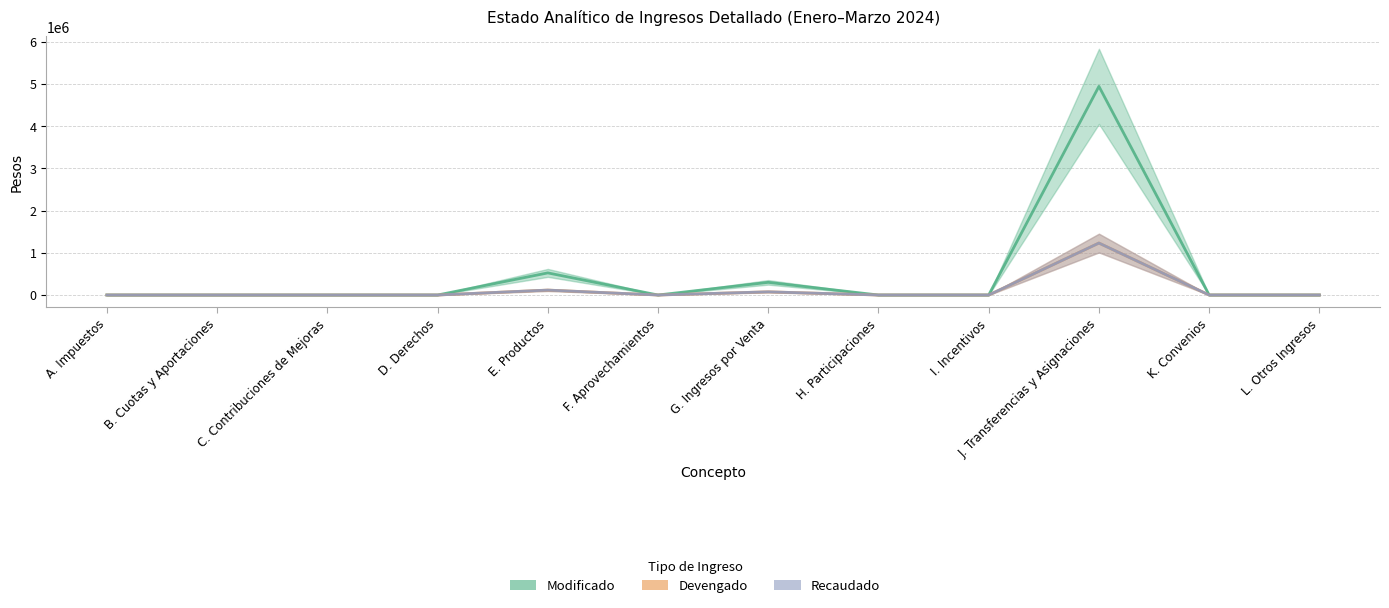

Reading left to right, extract all data points from this chart.

Modificado: 0.0	0.0	0.0	0.0	523994.7	0.0	300000.0	0.0	0.0	4943586.0	0.0	0.0
Devengado: 0.0	0.0	0.0	0.0	116672.6	0.0	75354.9	0.0	0.0	1230751.1	0.0	0.0
Recaudado: 0.0	0.0	0.0	0.0	116672.6	0.0	75354.9	0.0	0.0	1230751.1	0.0	0.0